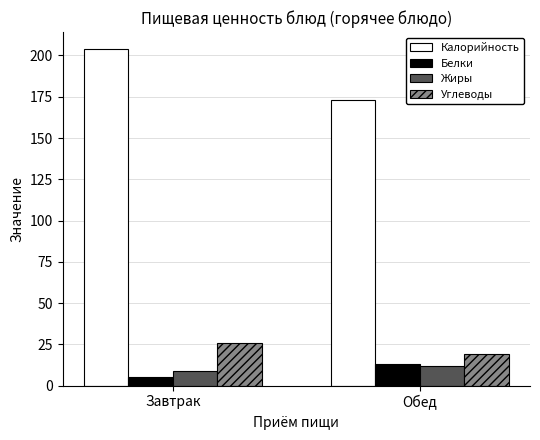

The Жиры series shows 19 at Обед. True or false?

False